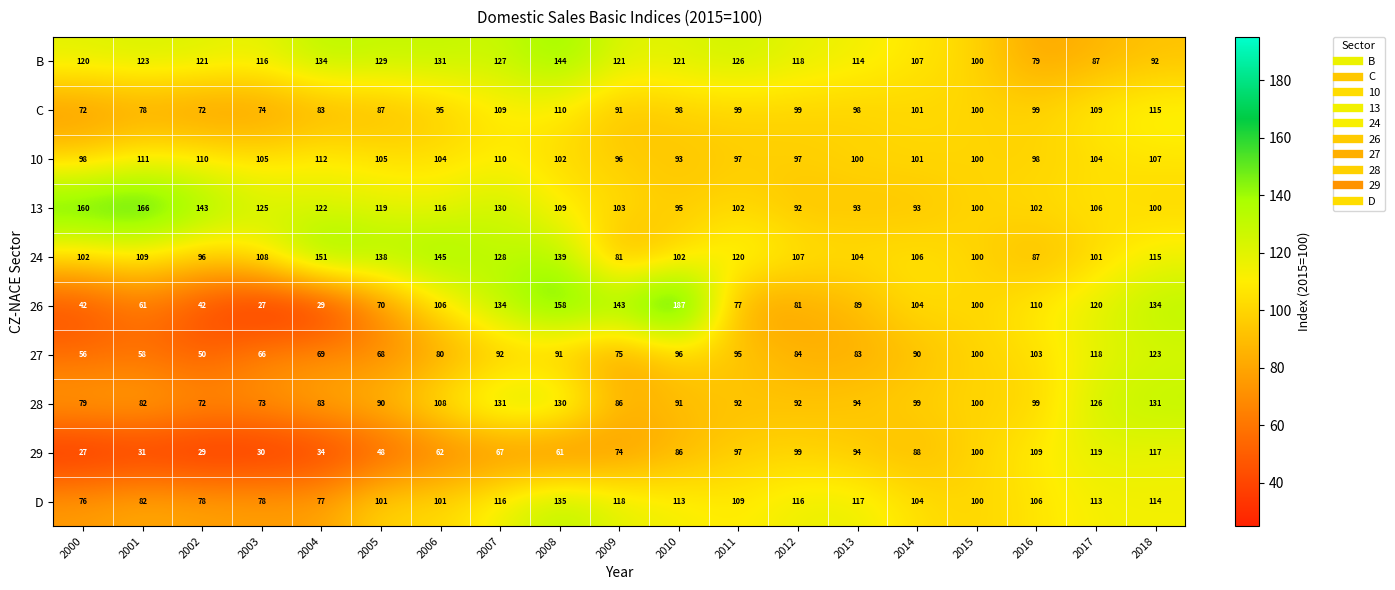

What is the total value across all series at 2017?

1103